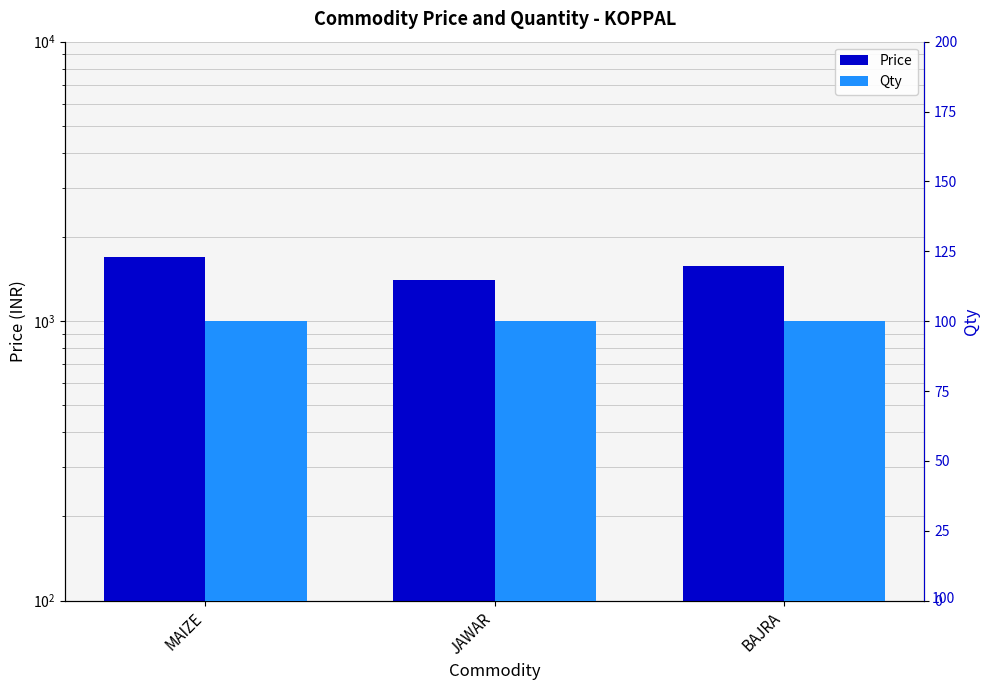

How many data points in Price are less than 1575?

1